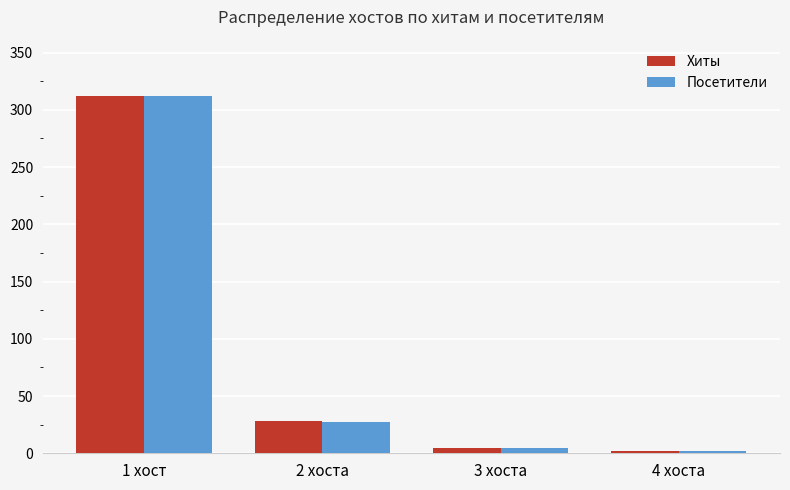

Are the bars horizontal?

No